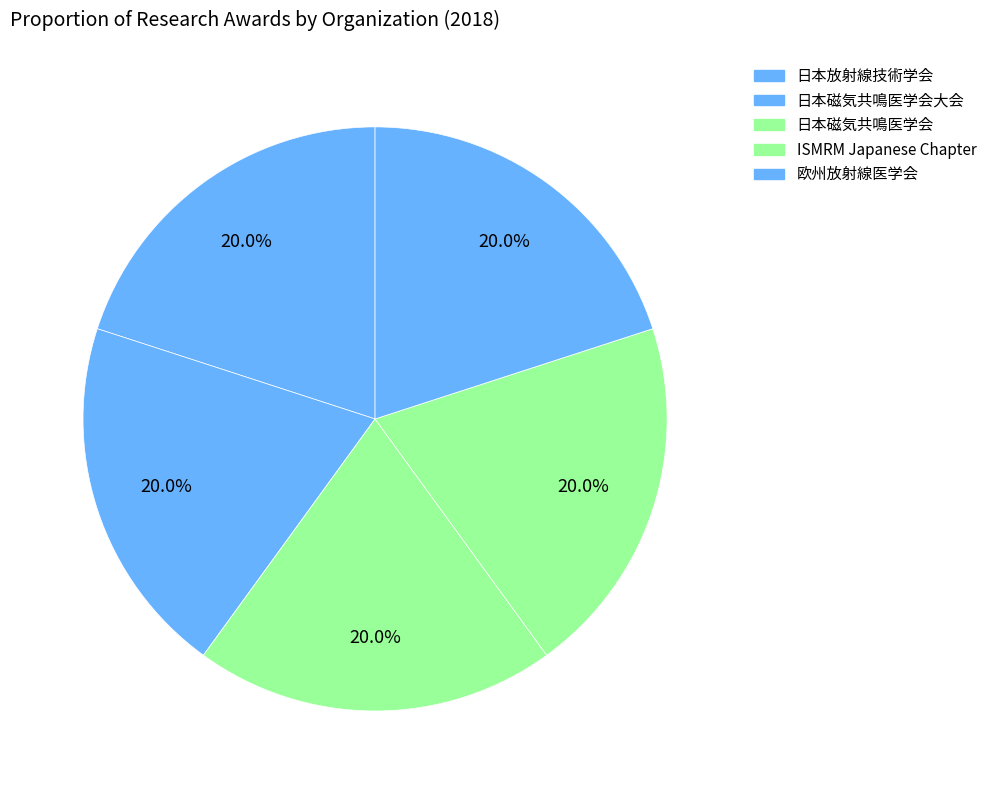

Is there any slice that represents more than half of the pie?

No